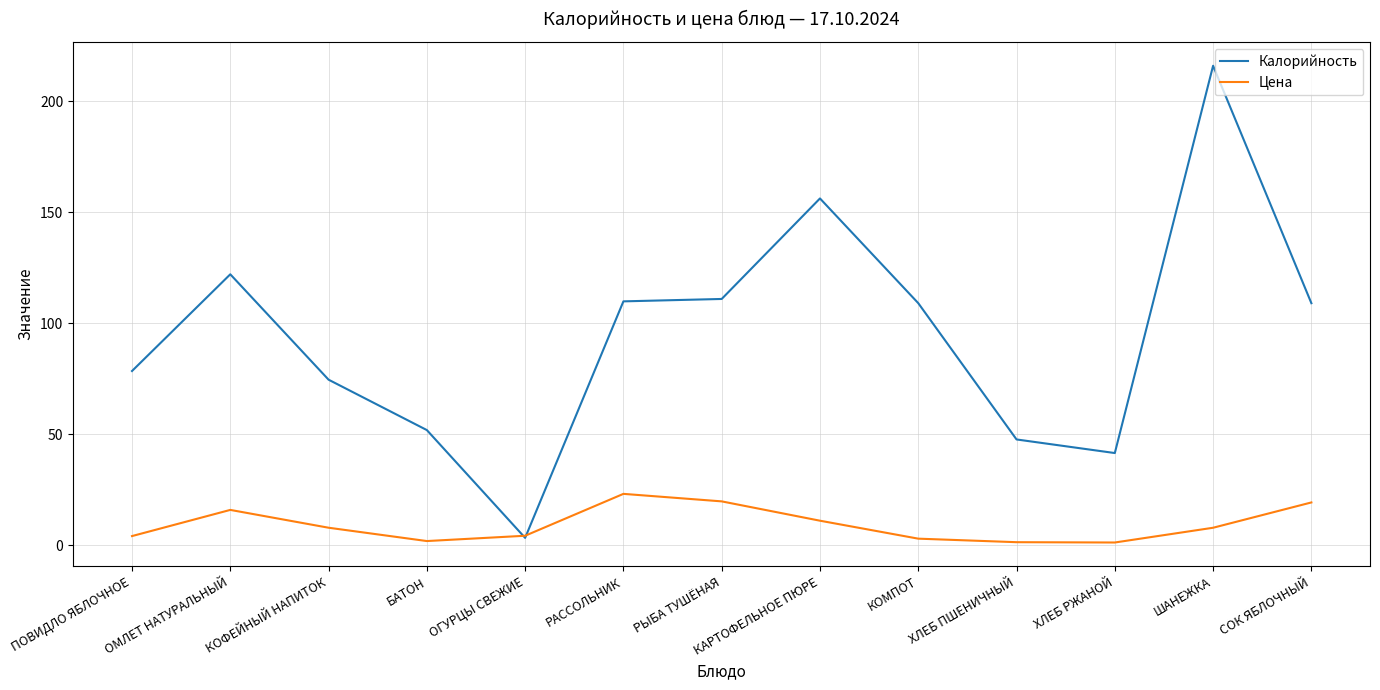

At which category does Цена reach its first local peak?

ОМЛЕТ НАТУРАЛЬНЫЙ